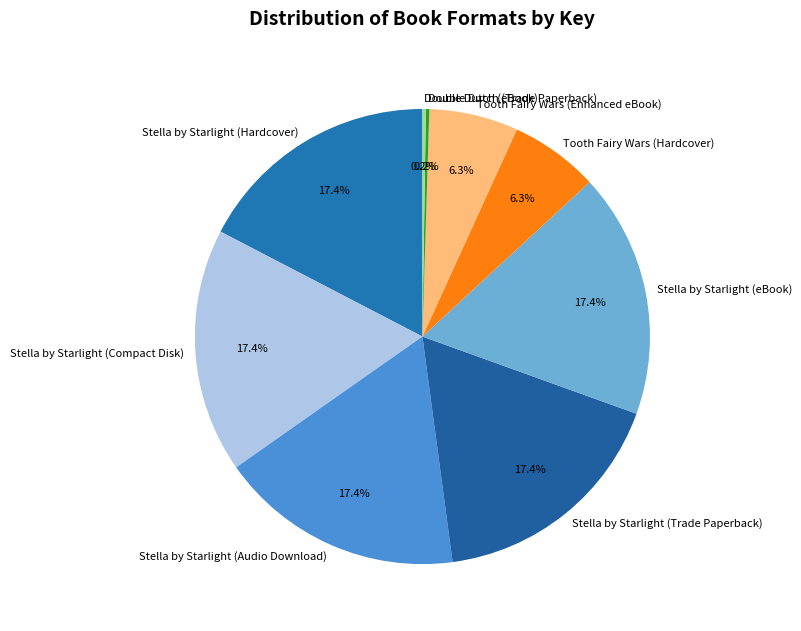

What percentage is the Tooth Fairy Wars (Enhanced eBook) slice, to the nearest percent?

6%